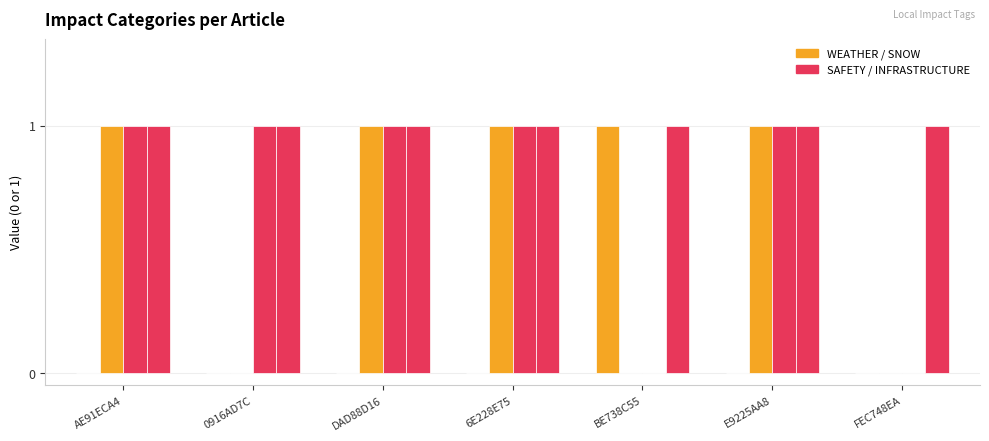

Between DAD88D16 and FEC748EA, which is larger?

DAD88D16